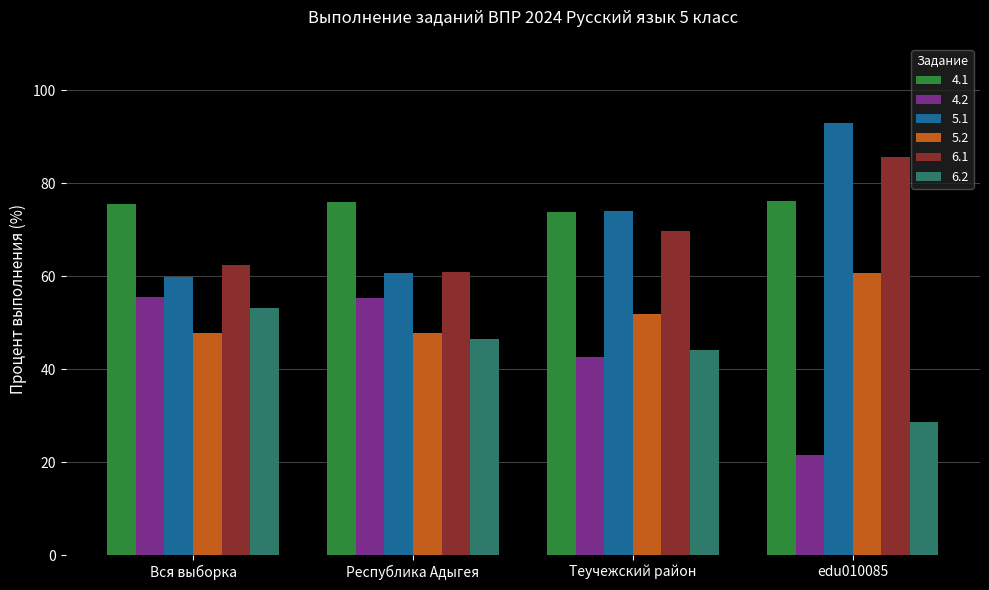

Count the number of categories in the chart.

4